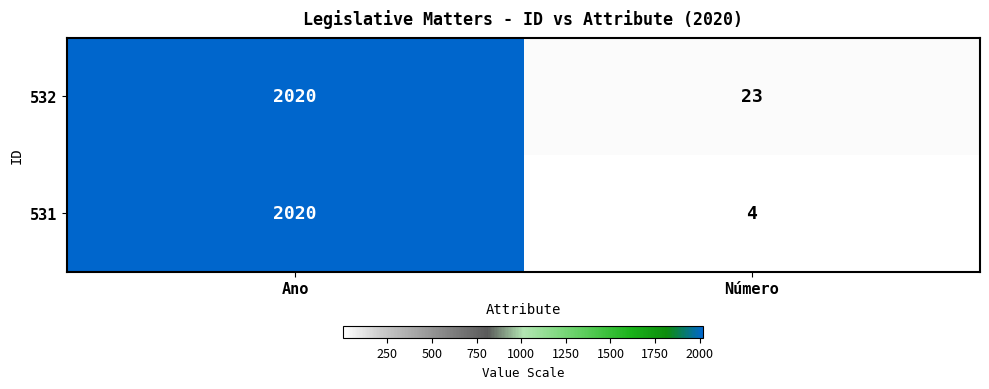

Which series has the largest total across all categories?

532